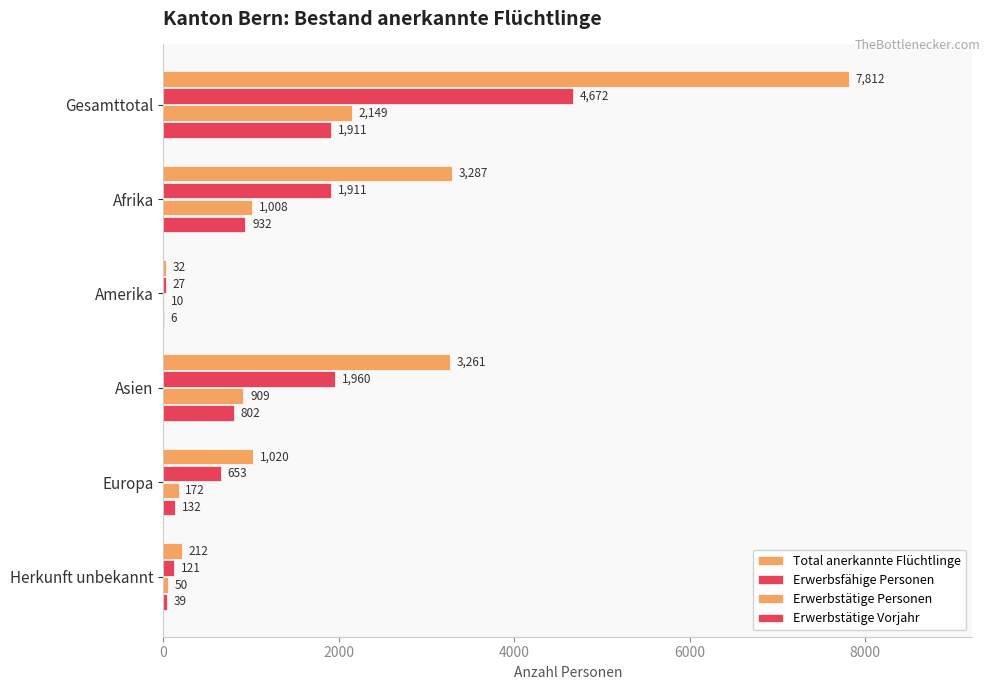

How many categories are shown in the chart?

6